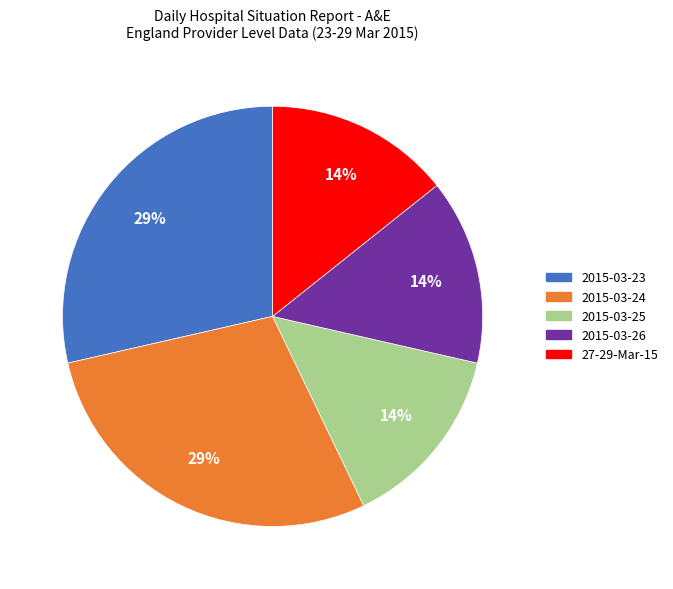

Between 2015-03-23 and 27-29-Mar-15, which is larger?

2015-03-23